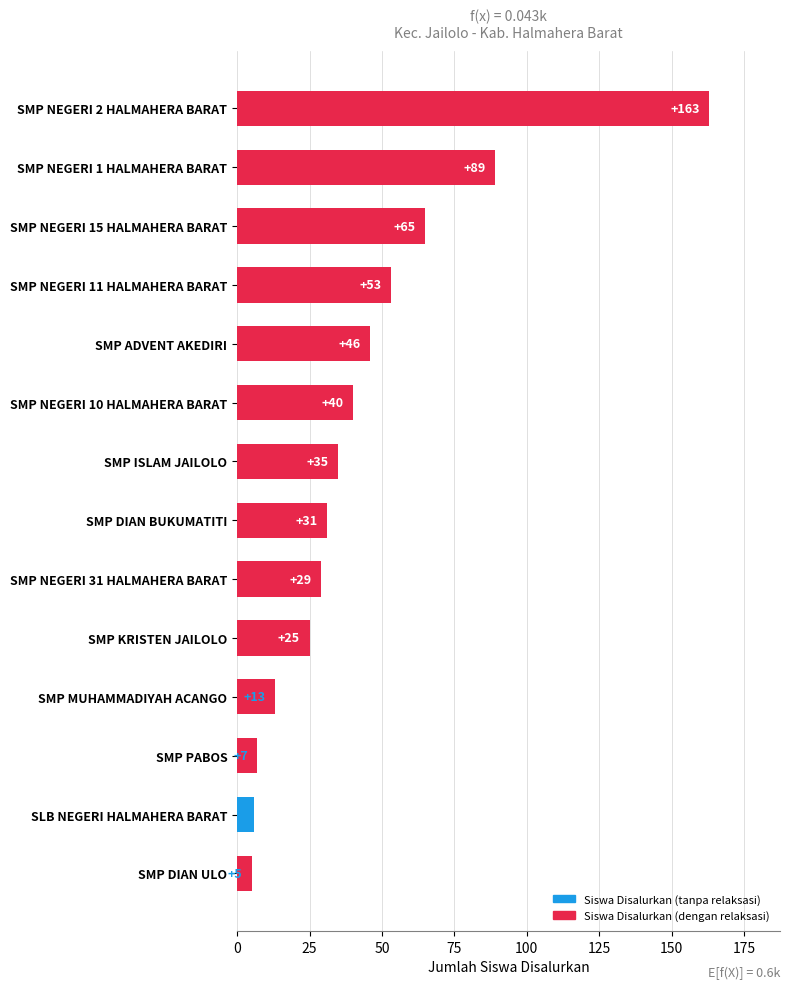

At which label is the value closest to 84?

SMP NEGERI 1 HALMAHERA BARAT